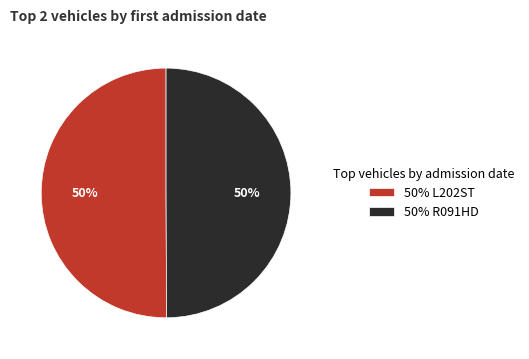

How many slices are in this pie chart?

2